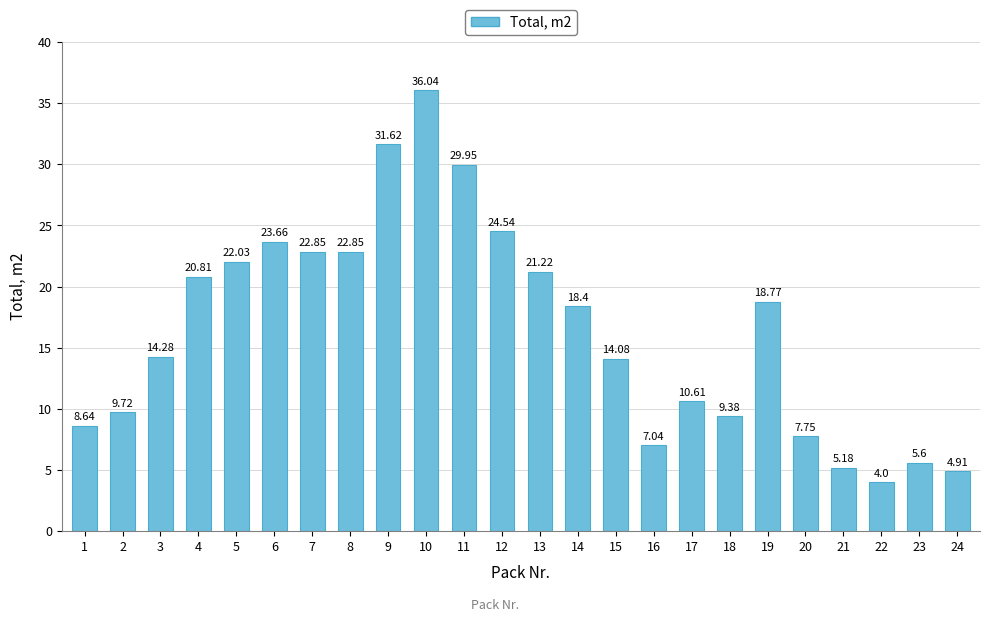

At which category does the chart reach its peak across all series?

10